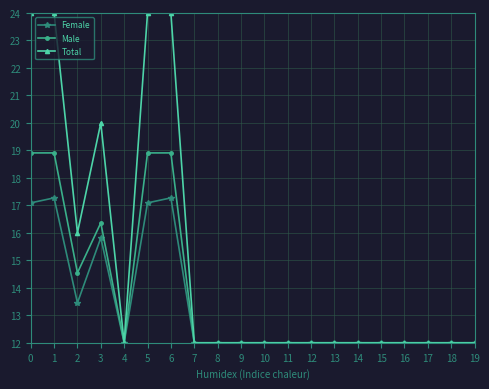

What are all the series names shown in the legend?

Female, Male, Total